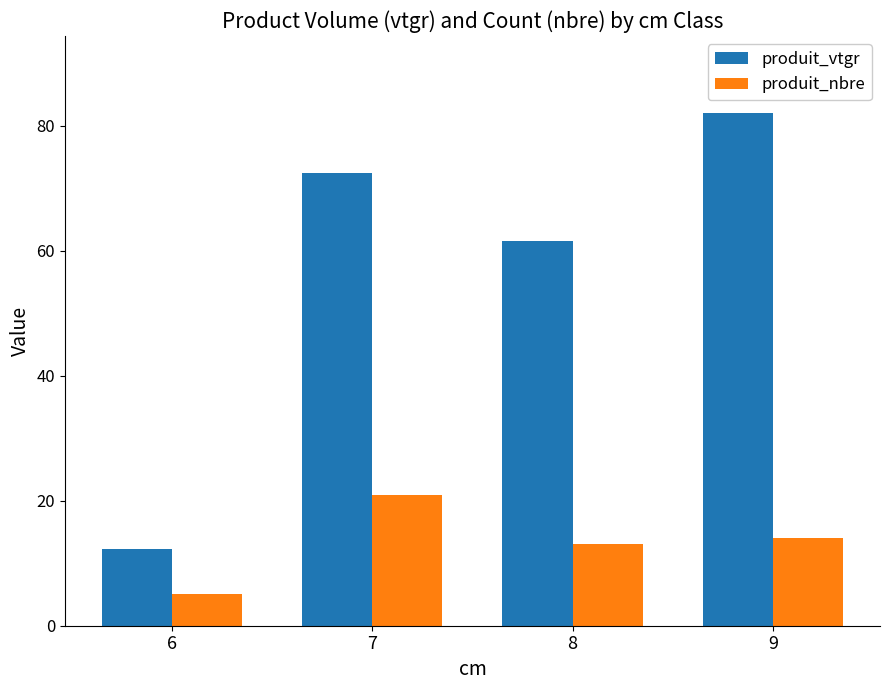

True or false: produit_vtgr has a value of 3.0 at 6.

False